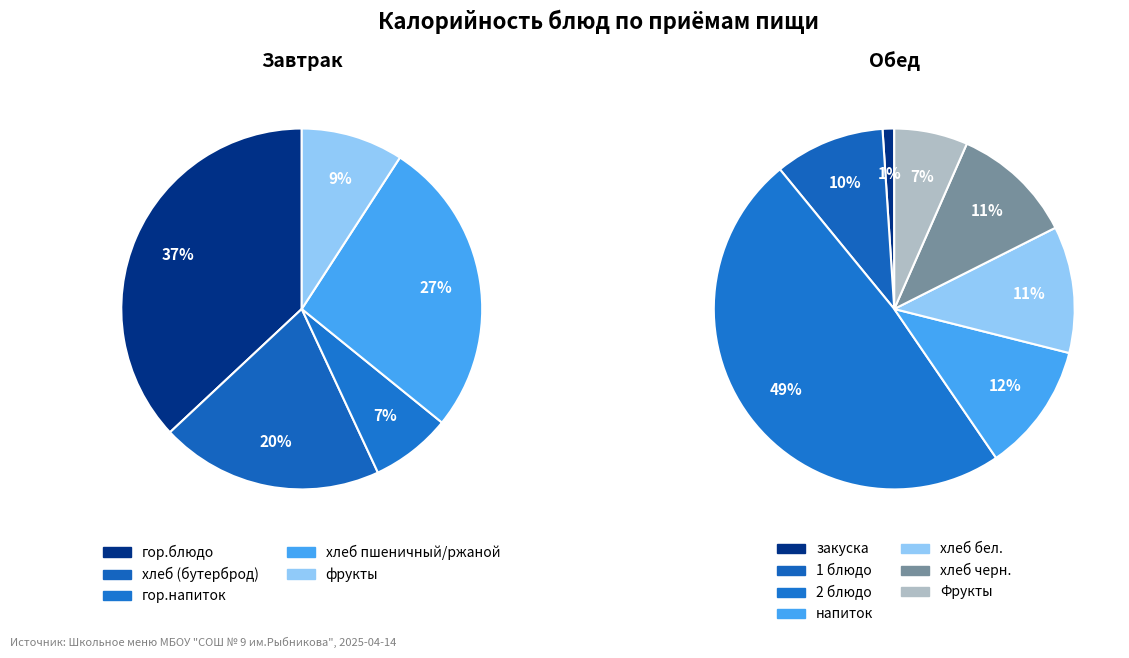

Does any single category account for the majority?

No